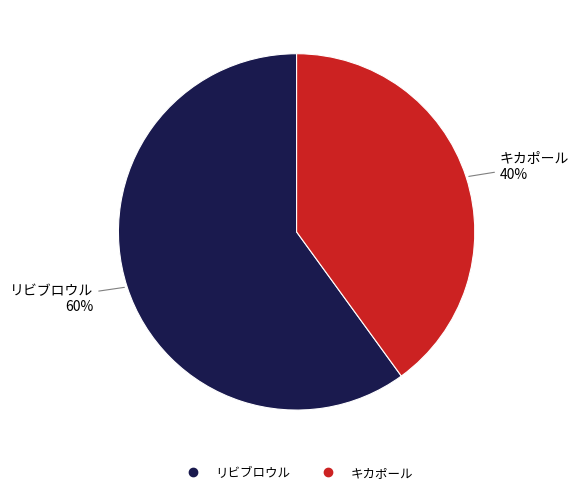

Rank the categories by value from lowest to highest.

キカポール, リビブロウル